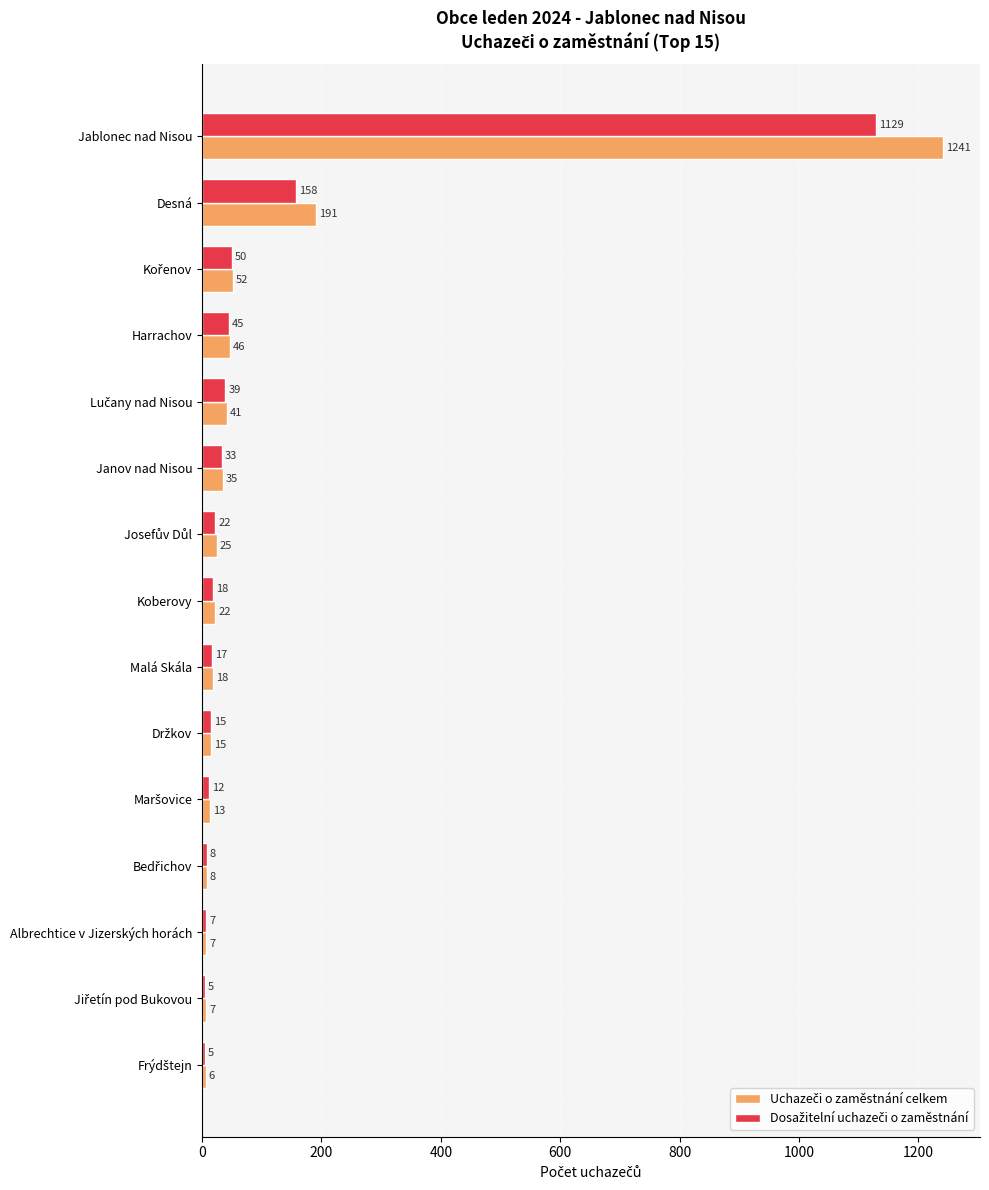

What is the total value across all series at Koberovy?

40